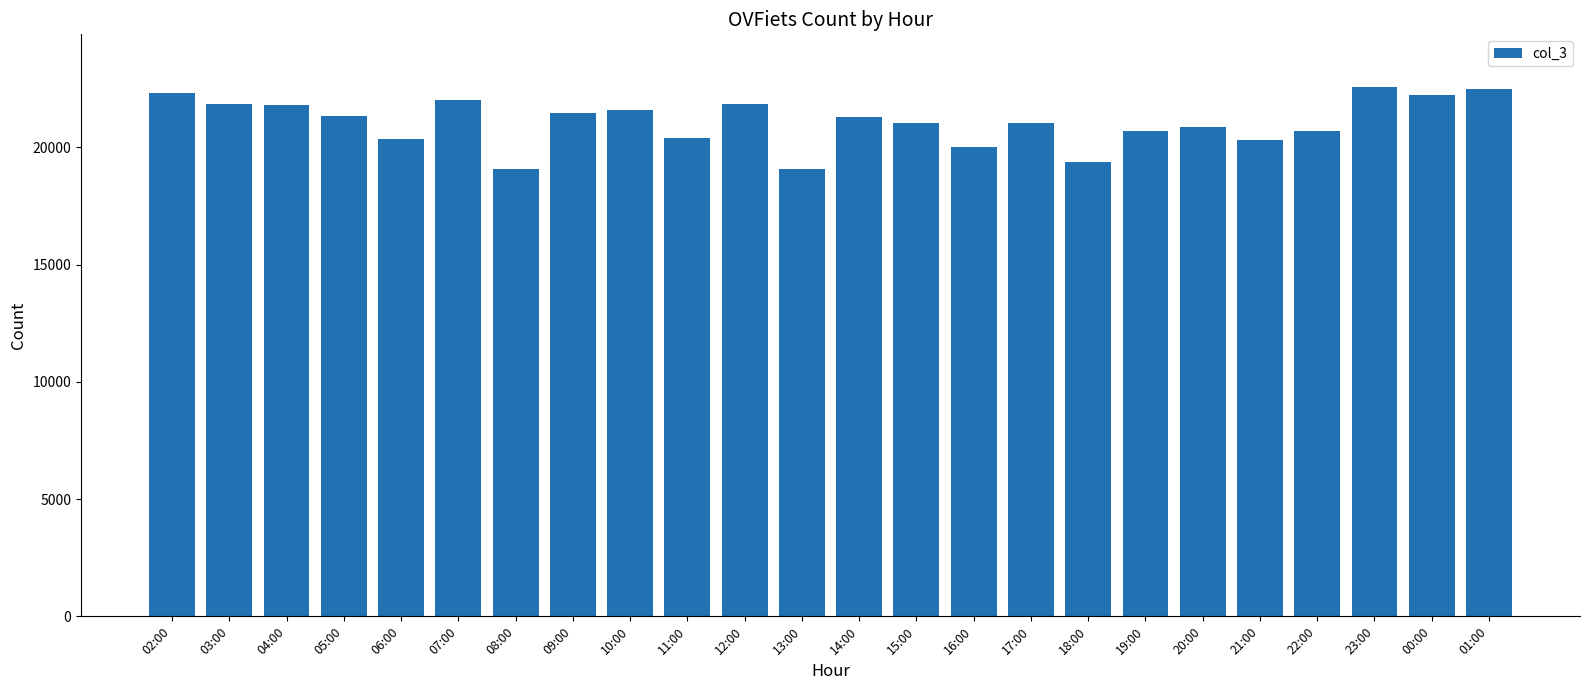

What is the sum of all values?

505875